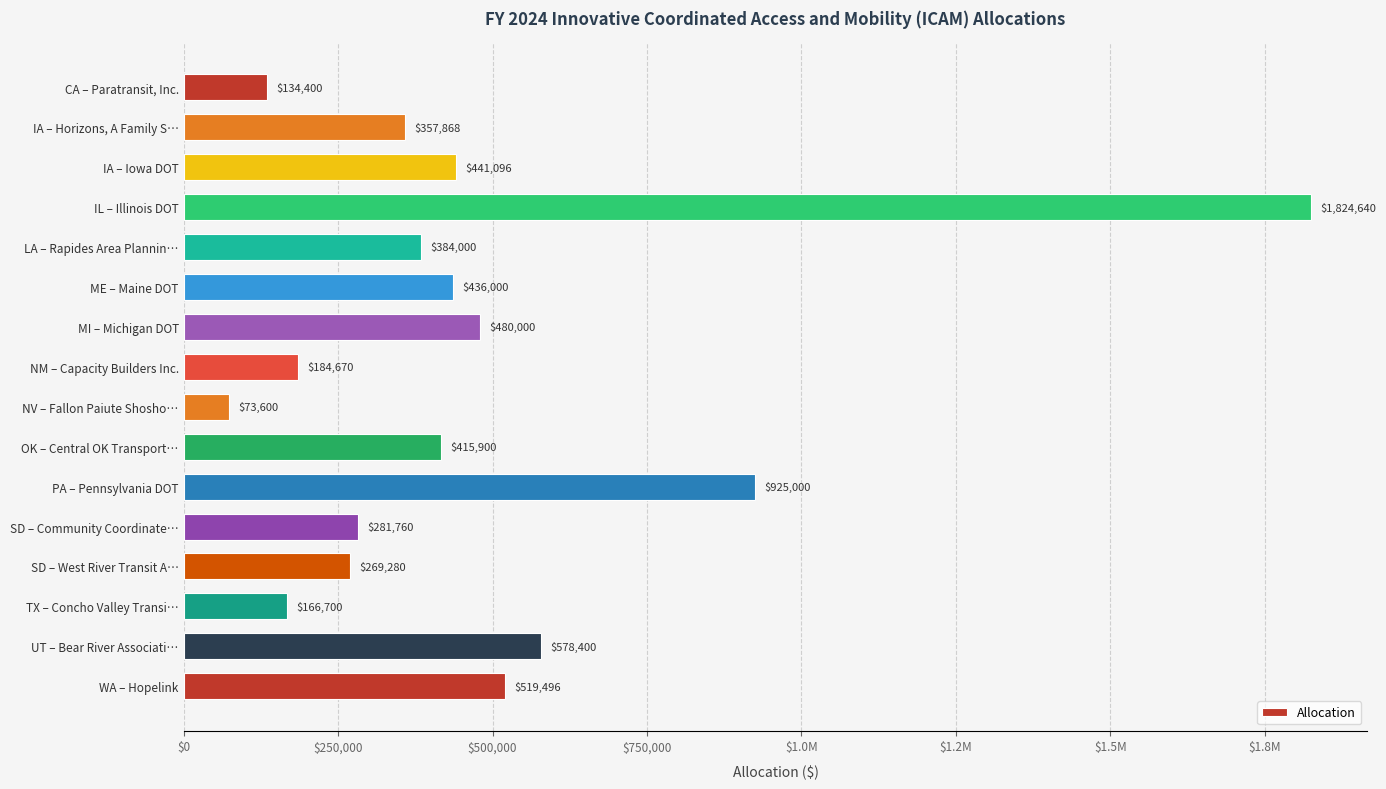

Does the chart contain any negative values?

No